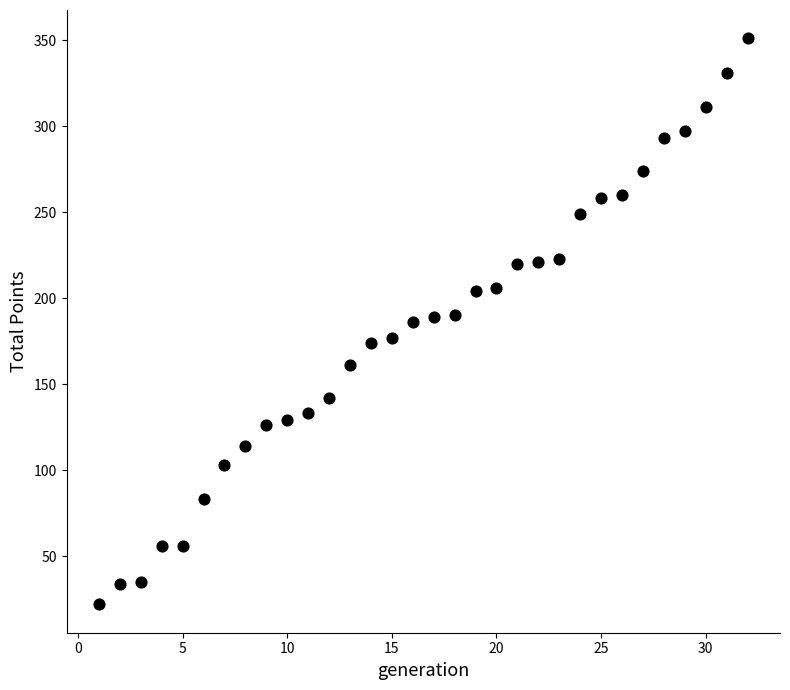

What is the range of Y values (max minus min)?

329